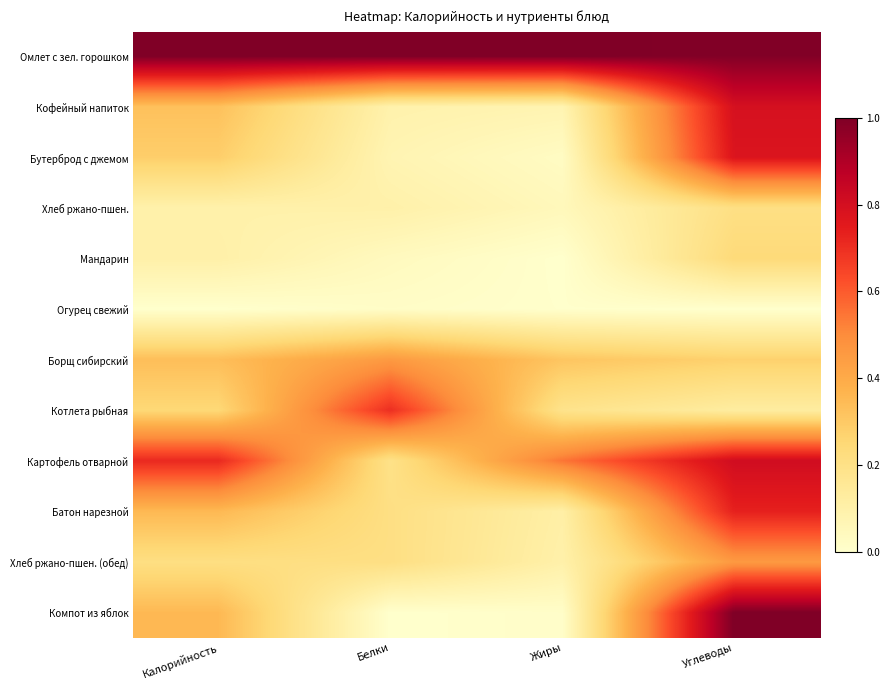

Reading left to right, list all the values displayed in this chart.

Омлет с зел. горошком: Калорийность=1.0	Белки=1.0	Жиры=1.0	Углеводы=1.0
Кофейный напиток: Калорийность=0.3	Белки=0.1	Жиры=0.1	Углеводы=0.8
Бутерброд с джемом: Калорийность=0.3	Белки=0.1	Жиры=0.0	Углеводы=0.8
Хлеб ржано-пшен.: Калорийность=0.1	Белки=0.1	Жиры=0.0	Углеводы=0.2
Мандарин: Калорийность=0.1	Белки=0.0	Жиры=0.0	Углеводы=0.2
Огурец свежий: Калорийность=0.0	Белки=0.0	Жиры=0.0	Углеводы=0.0
Борщ сибирский: Калорийность=0.3	Белки=0.5	Жиры=0.3	Углеводы=0.3
Котлета рыбная: Калорийность=0.2	Белки=0.7	Жиры=0.2	Углеводы=0.1
Картофель отварной: Калорийность=0.7	Белки=0.2	Жиры=0.5	Углеводы=0.8
Батон нарезной: Калорийность=0.4	Белки=0.2	Жиры=0.1	Углеводы=0.7
Хлеб ржано-пшен. (обед): Калорийность=0.2	Белки=0.2	Жиры=0.1	Углеводы=0.5
Компот из яблок: Калорийность=0.4	Белки=0.0	Жиры=0.0	Углеводы=1.0